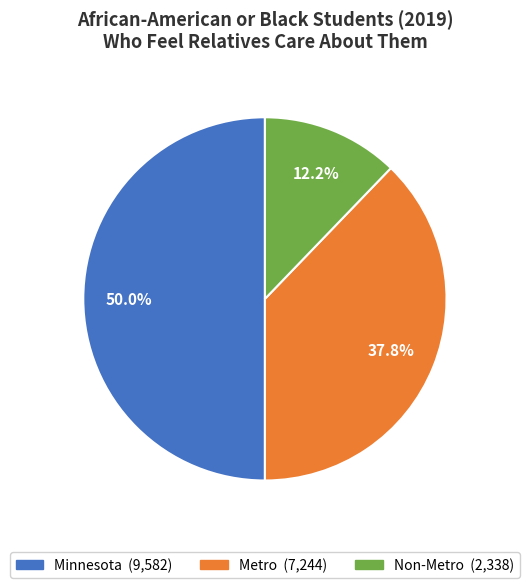

How much of the chart is everything except Metro?

62.2%